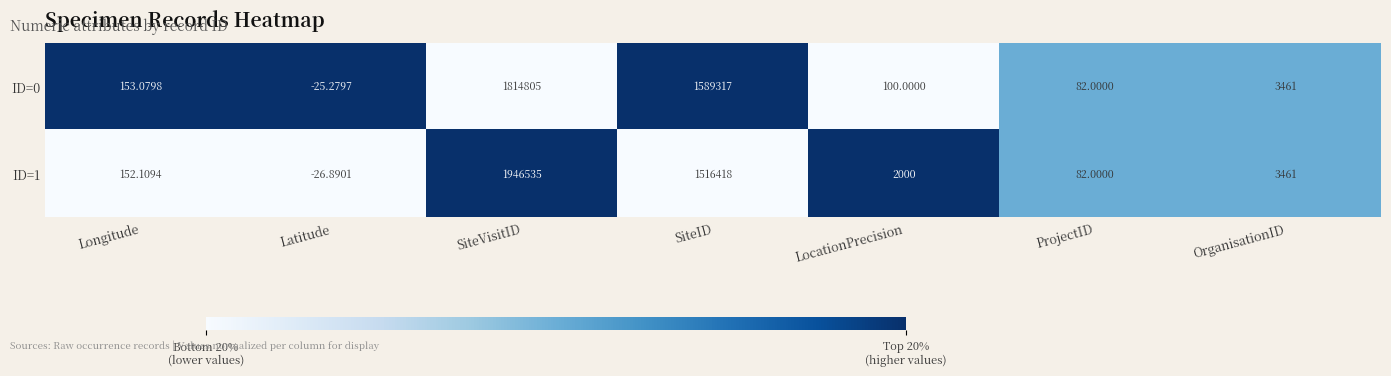

At which category is the sum across all series the highest?

SiteVisitID